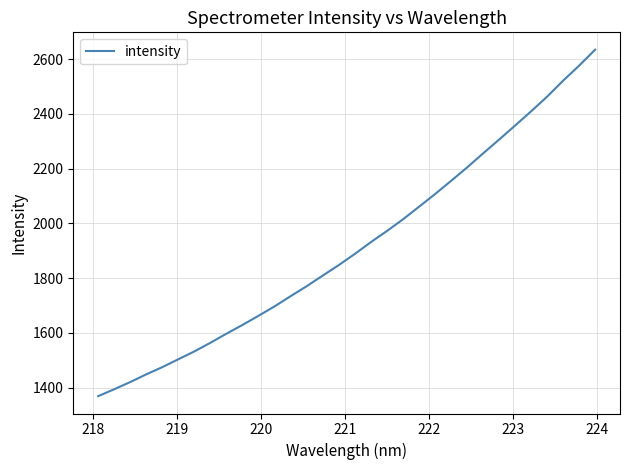

What is the minimum value shown in the chart?

1368.5